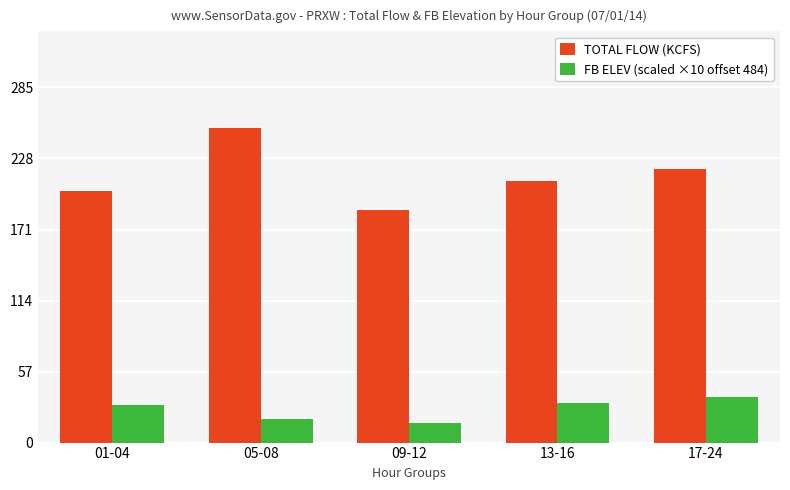

Is it true that FB ELEV (scaled ×10 offset 484) equals 31.5 at 13-16?

True